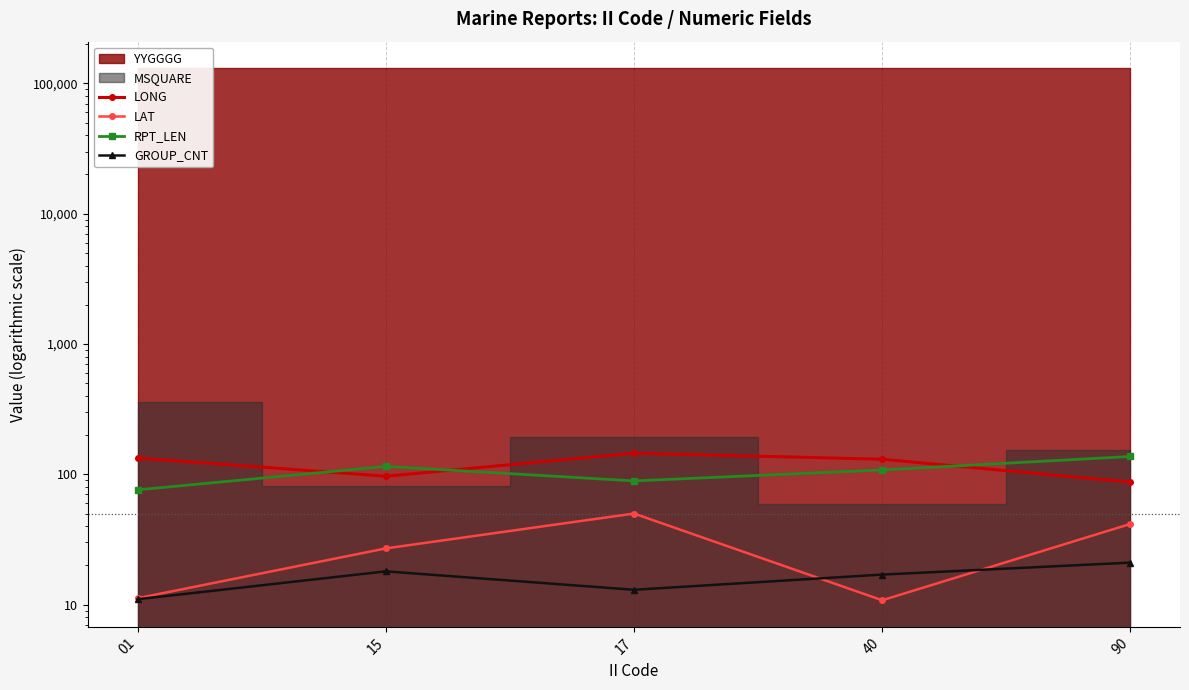

How many data points in RPT_LEN are above 108?

2